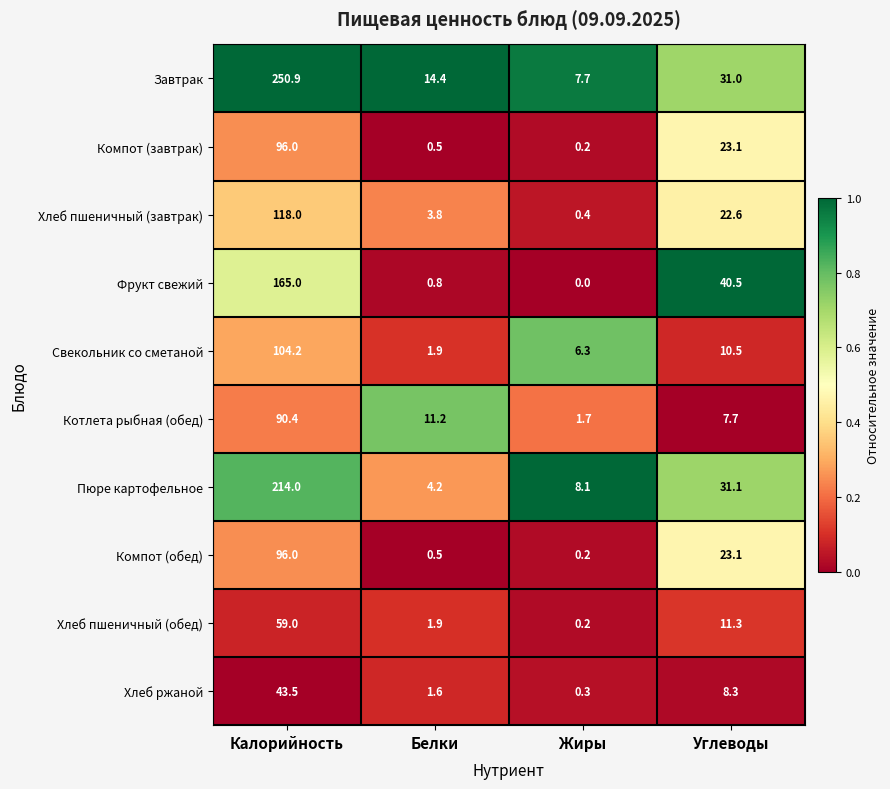

What value does the Свекольник со сметаной series have at Калорийность?

104.2